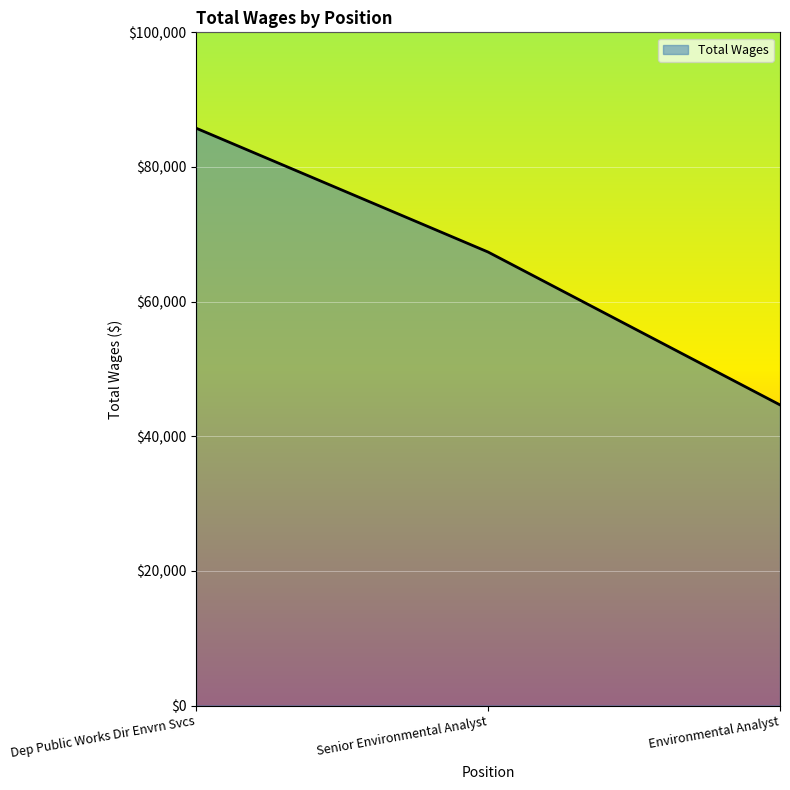

Read the value at Environmental Analyst, to the nearest 100.

44700